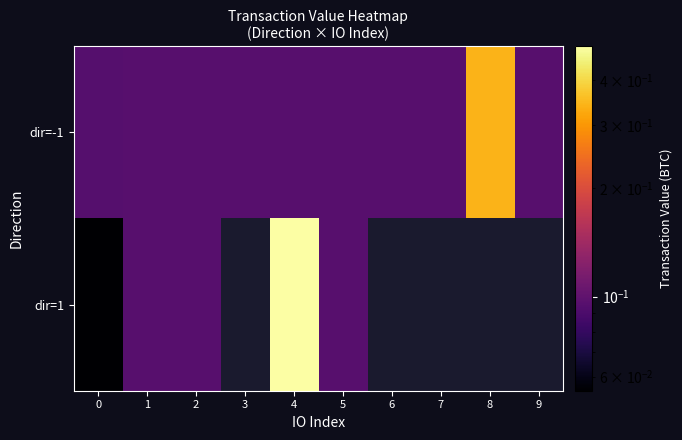

Which series has the largest total across all categories?

dir=-1